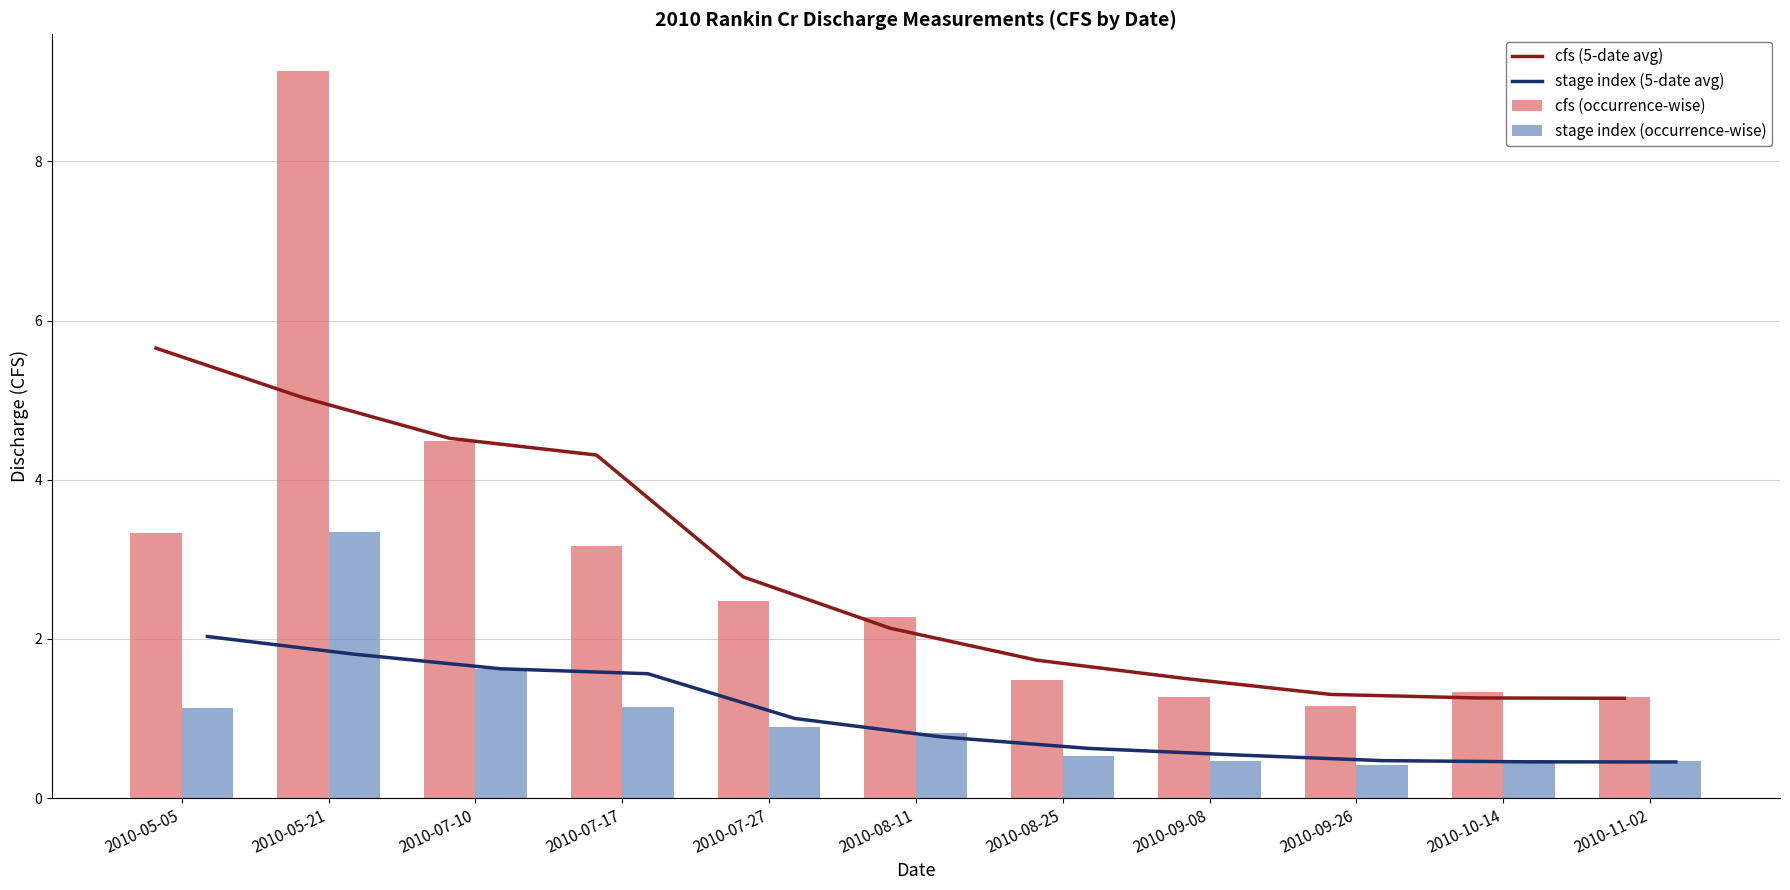

At which category does the chart reach its peak across all series?

2010-05-21